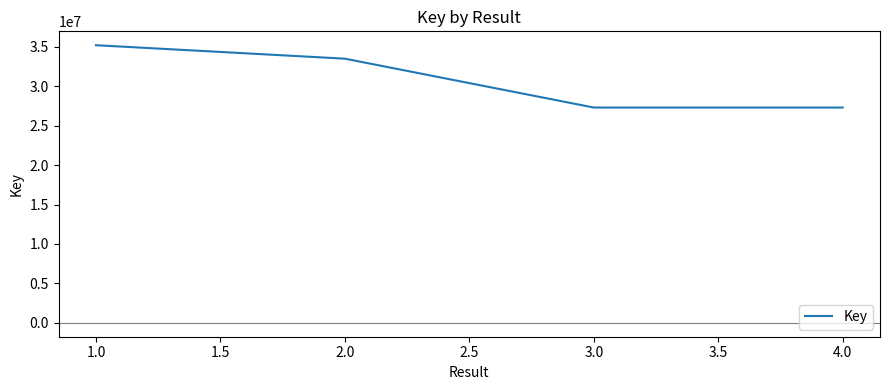

What is the sum of the values at 3.0 and 2.0?

60792584